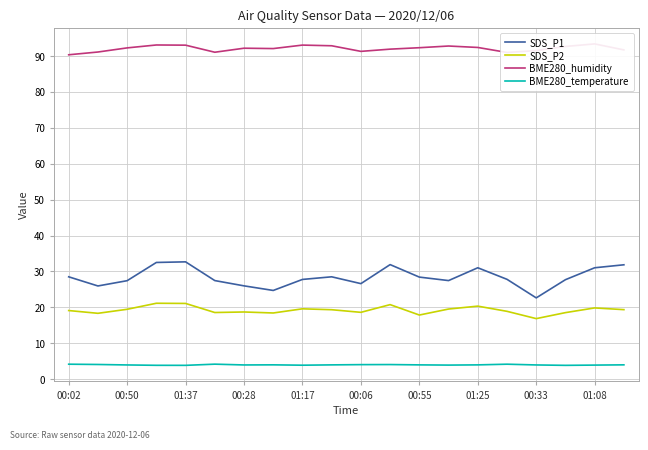

How many data points in SDS_P1 are above 27?

15